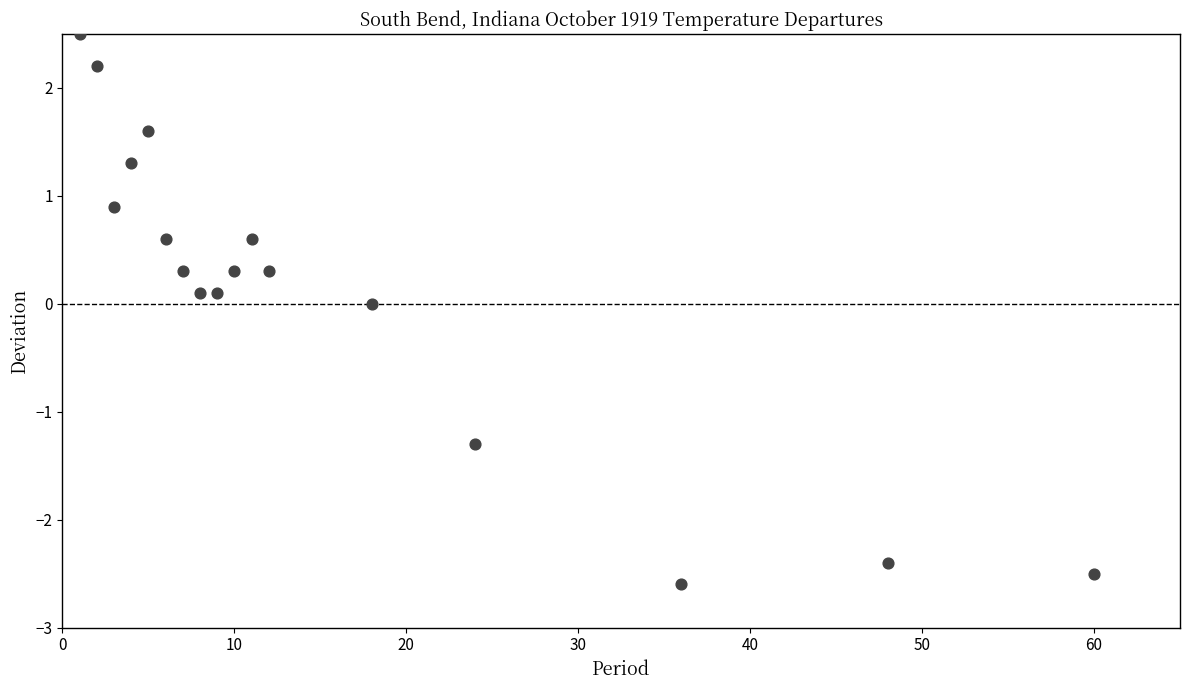

What is the range of Y values (max minus min)?

5.1